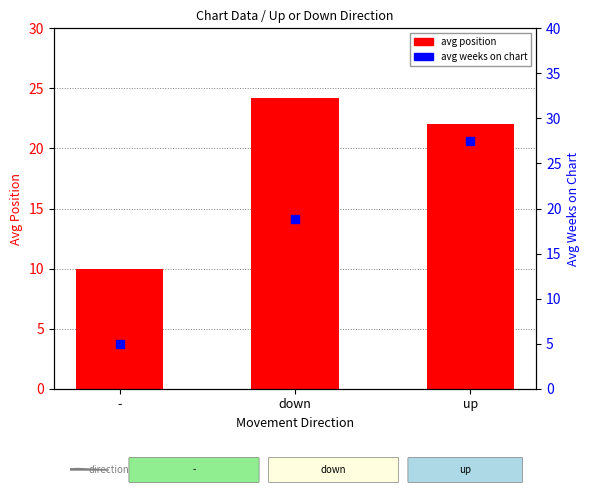

Which series has the widest spread of Y values?

avg weeks on chart